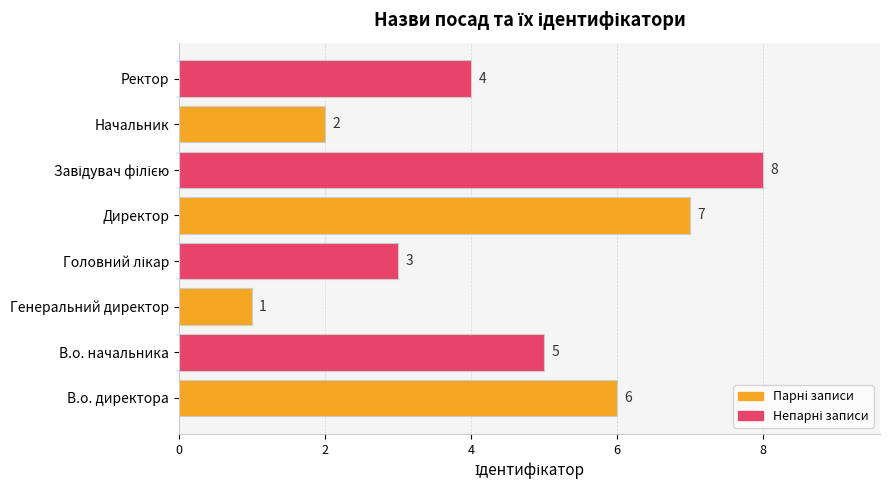

How many bars are there in total?

8